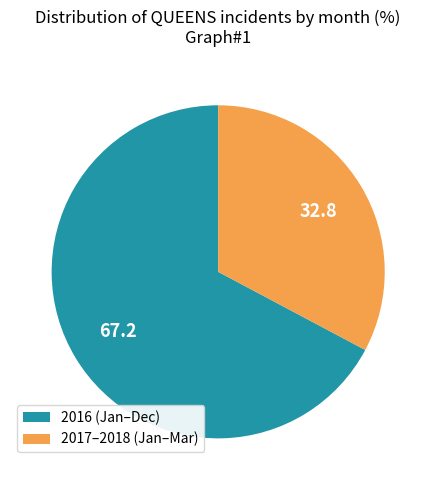

Which slice is the smallest?

2017–2018 (Jan–Mar)